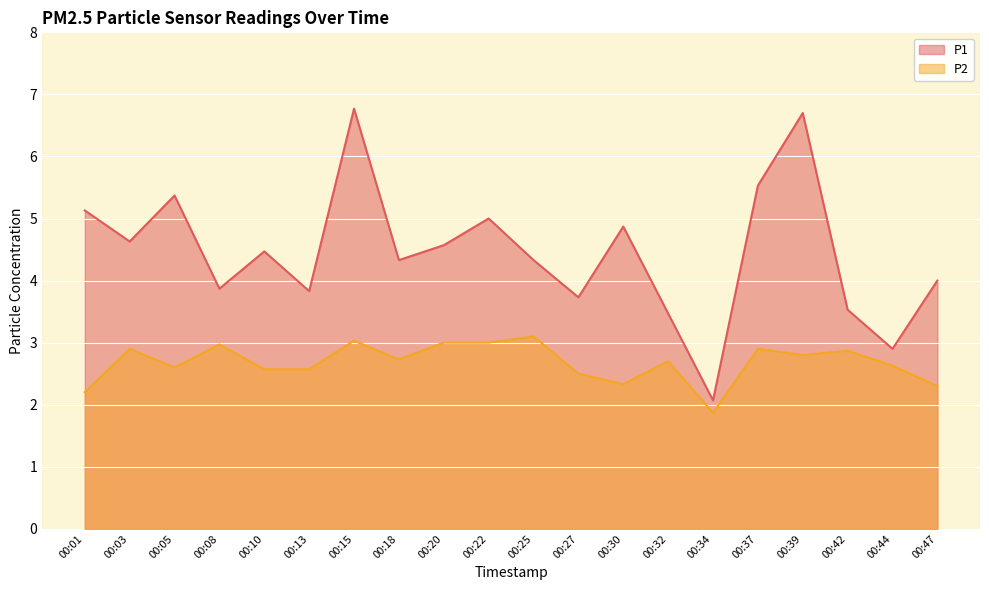

Which series has the widest spread of values?

P1